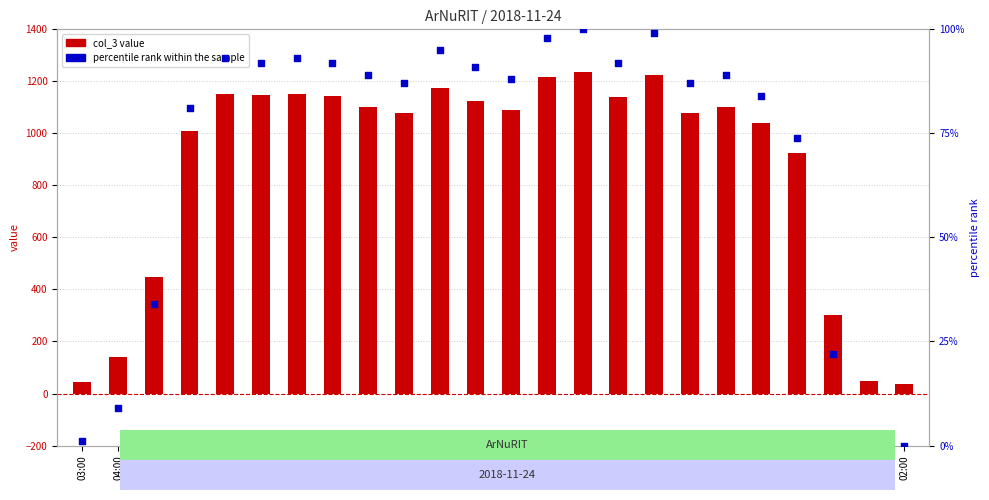

At which category is the sum across all series the highest?

17:00